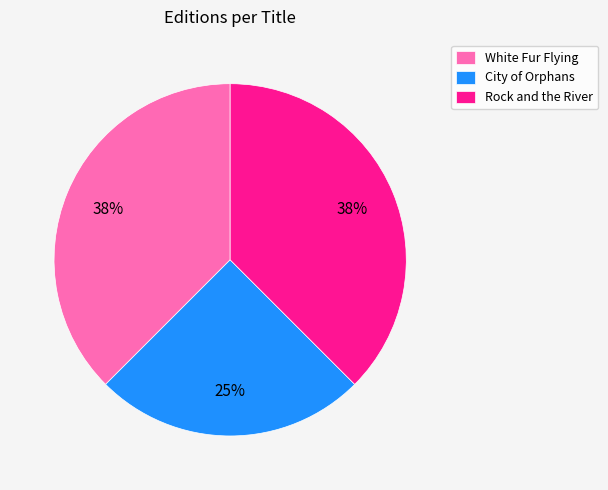

Combined, do Rock and the River and White Fur Flying account for over 50%?

Yes